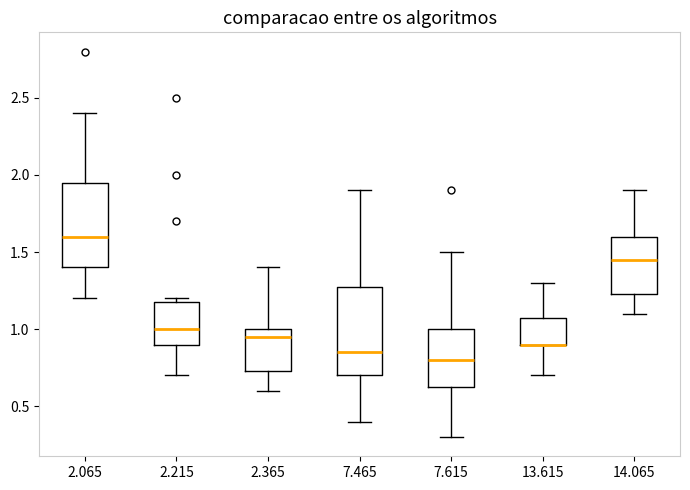

Reading left to right, transcribe this box plot: for each box, give where its median line is, the range the box spans, and where its two whiskers end, as read against the y-axis. The values are not printed on the chart, so give them approximately, as read against the axis.

2.065: median 1.60, box 1.40 to 1.95, whiskers 1.20 to 2.40
2.215: median 1.00, box 0.90 to 1.20, whiskers 0.70 to 1.20 (just above the box's upper edge)
2.365: median 0.95, box 0.75 to 1.00, whiskers 0.60 to 1.40
7.465: median 0.85, box 0.70 to 1.30, whiskers 0.40 to 1.90
7.615: median 0.80, box 0.65 to 1.00, whiskers 0.30 to 1.50
13.615: median 0.90 (drawn on the box's lower edge), box 0.90 to 1.10, whiskers 0.70 to 1.30
14.065: median 1.45, box 1.25 to 1.60, whiskers 1.10 to 1.90